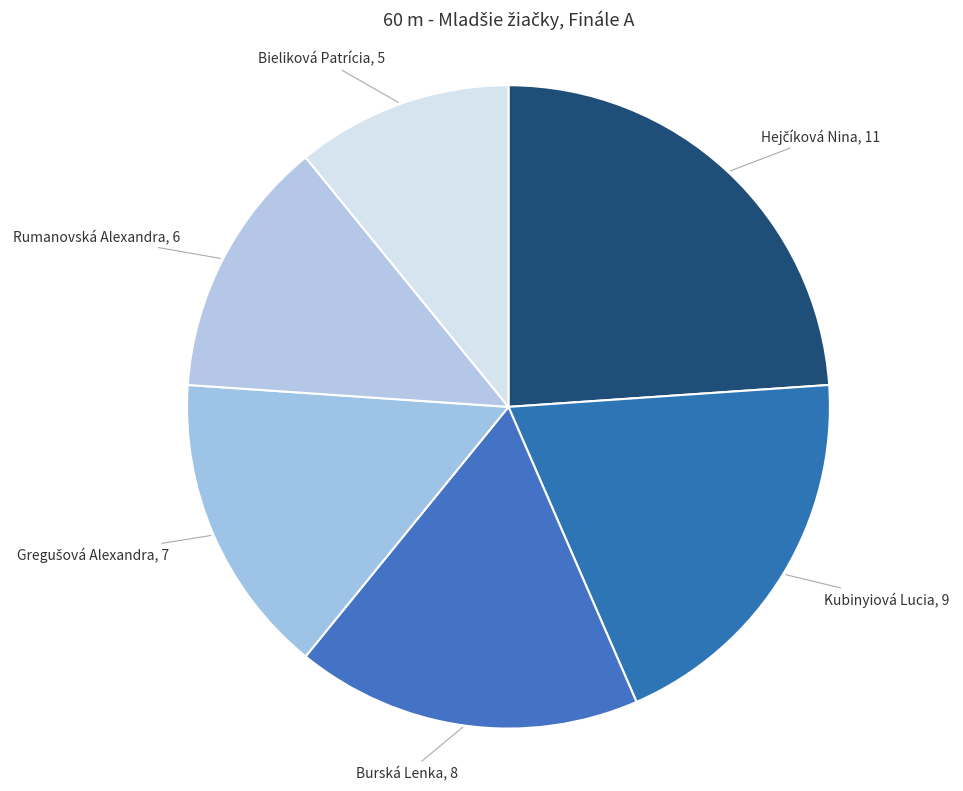

Count the number of slices in the pie.

6